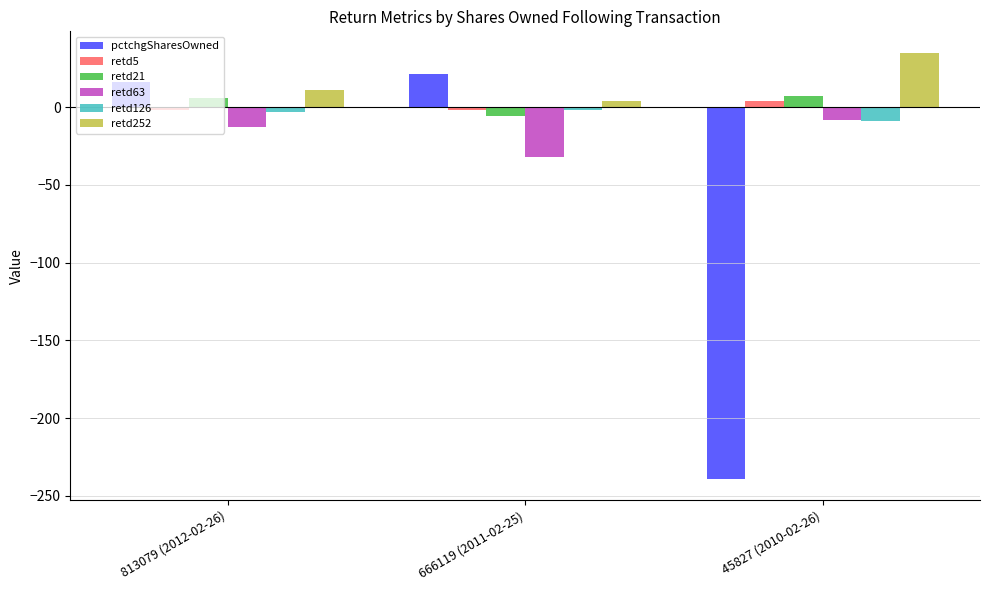

What is the label of the 3rd bar from the right?

813079 (2012-02-26)